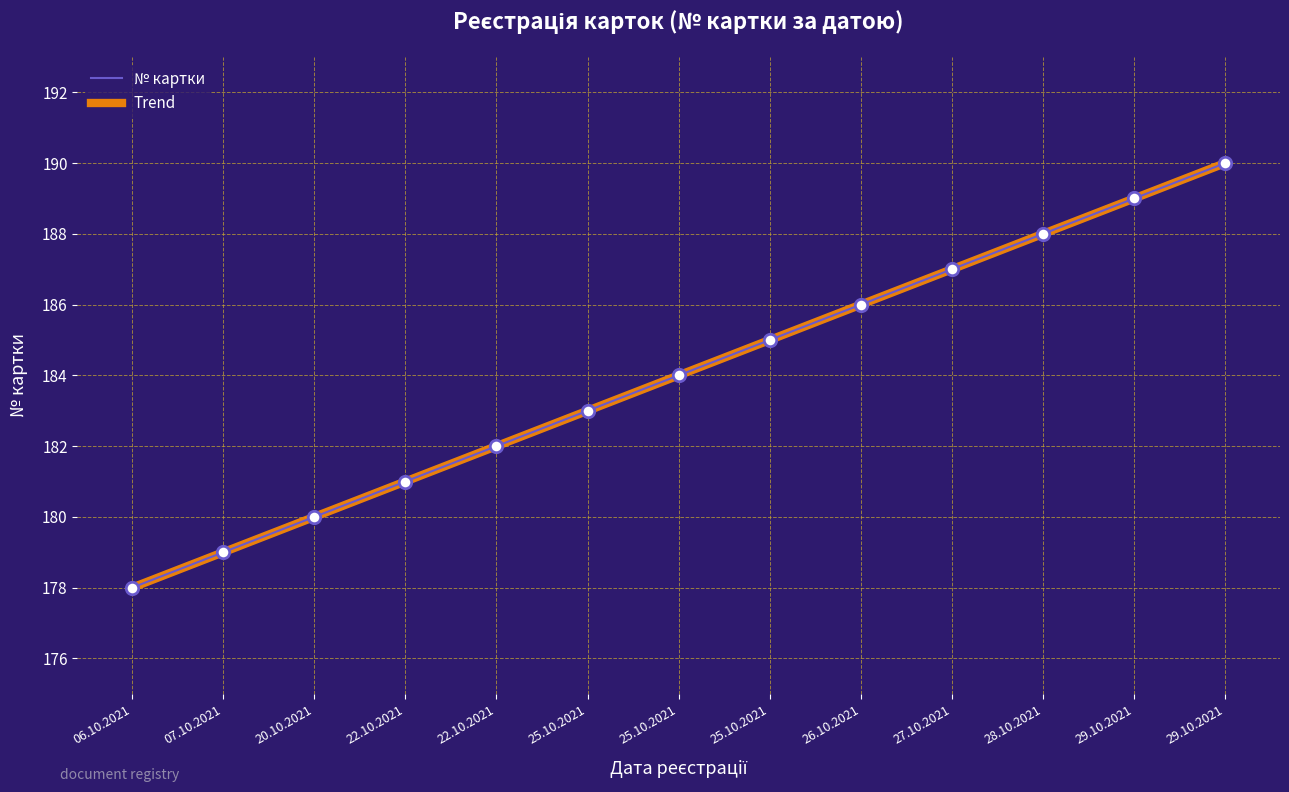

Is this an area chart (filled region under the line)?

No